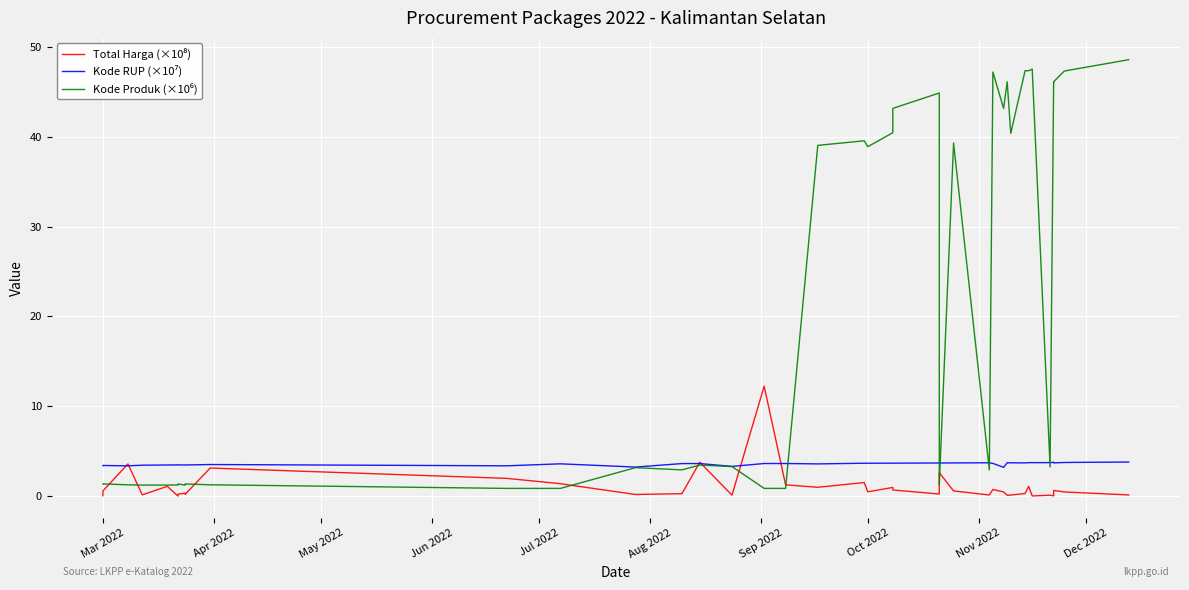

At which category does the chart reach its minimum across all series?

Aug 2022